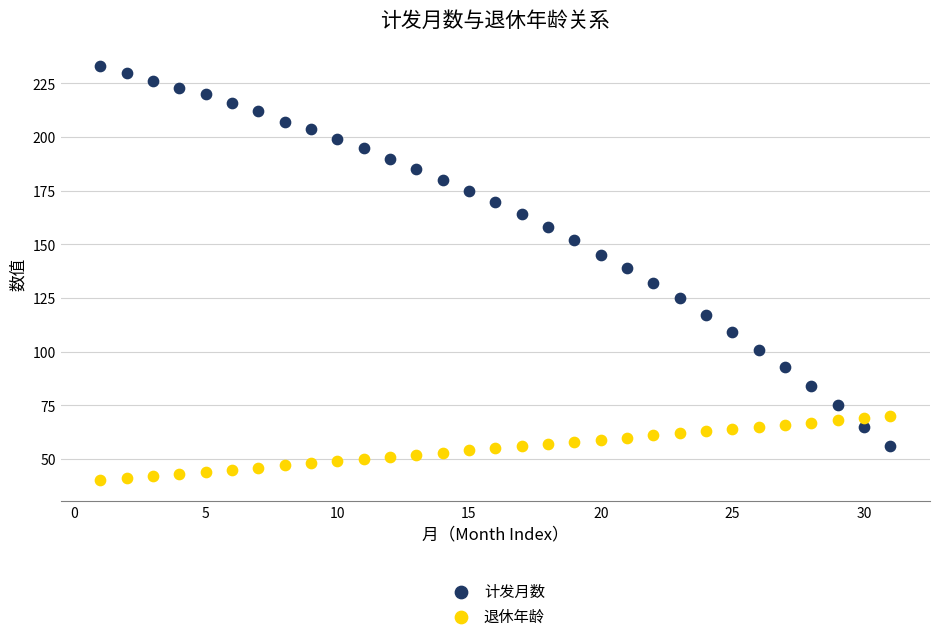

Which series reaches the minimum Y coordinate?

退休年龄